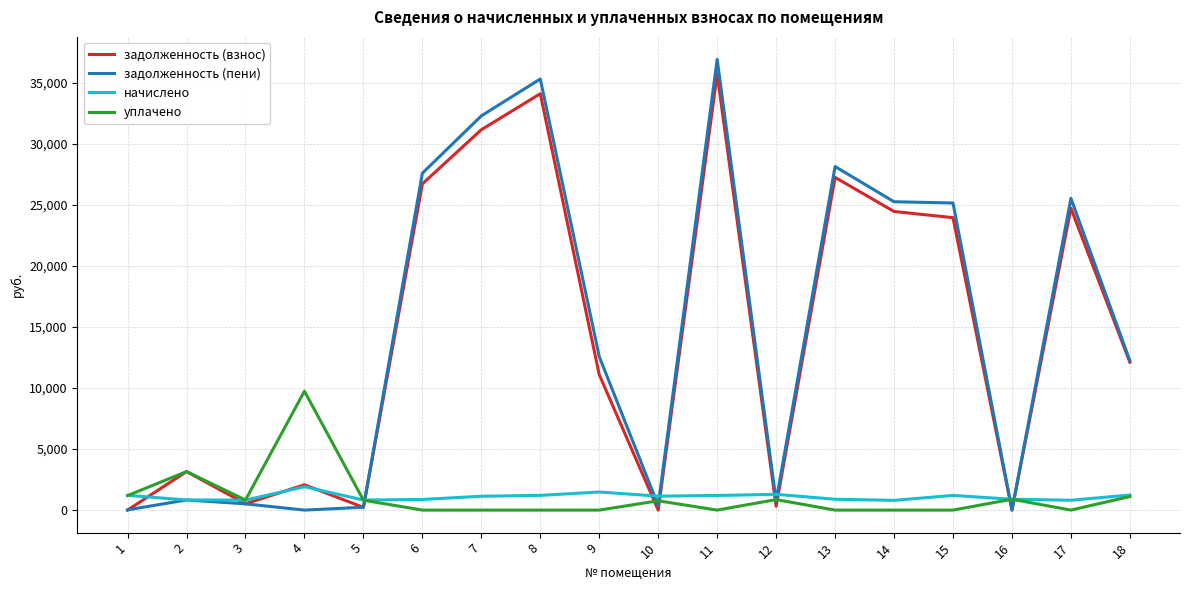

How many lines are shown in the chart?

4